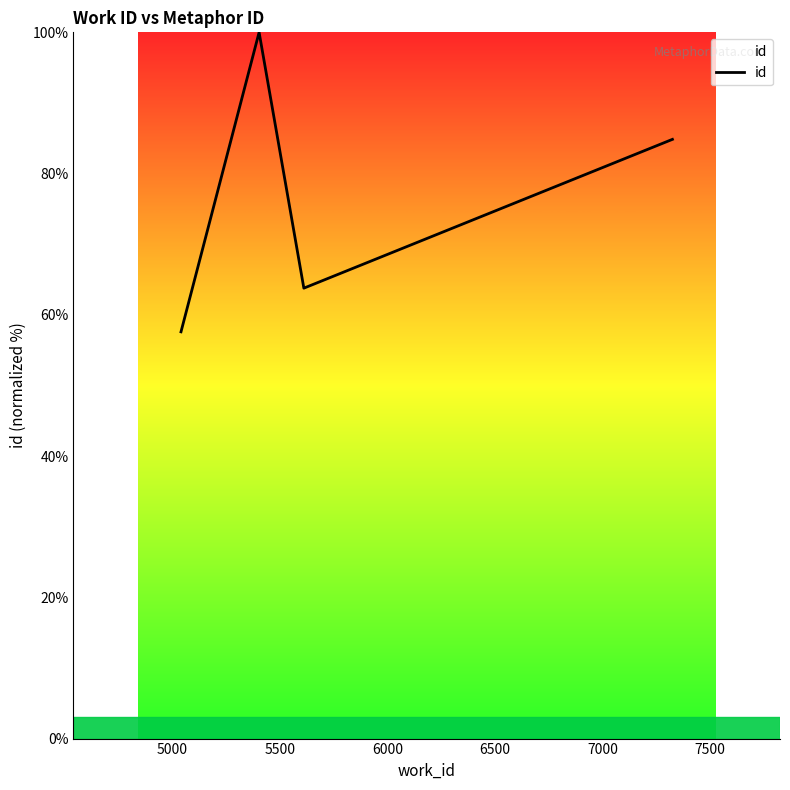

Is this an area chart (filled region under the line)?

No